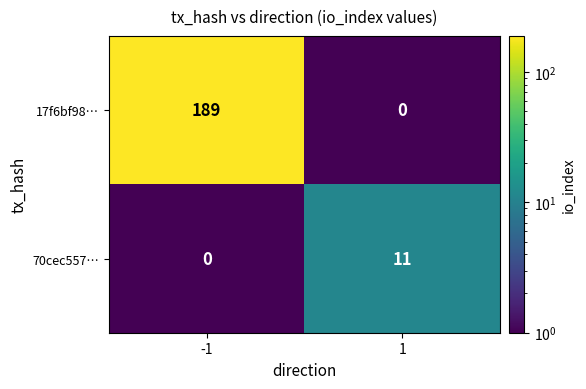

What is the highest value of the 17f6bf98… series?

189